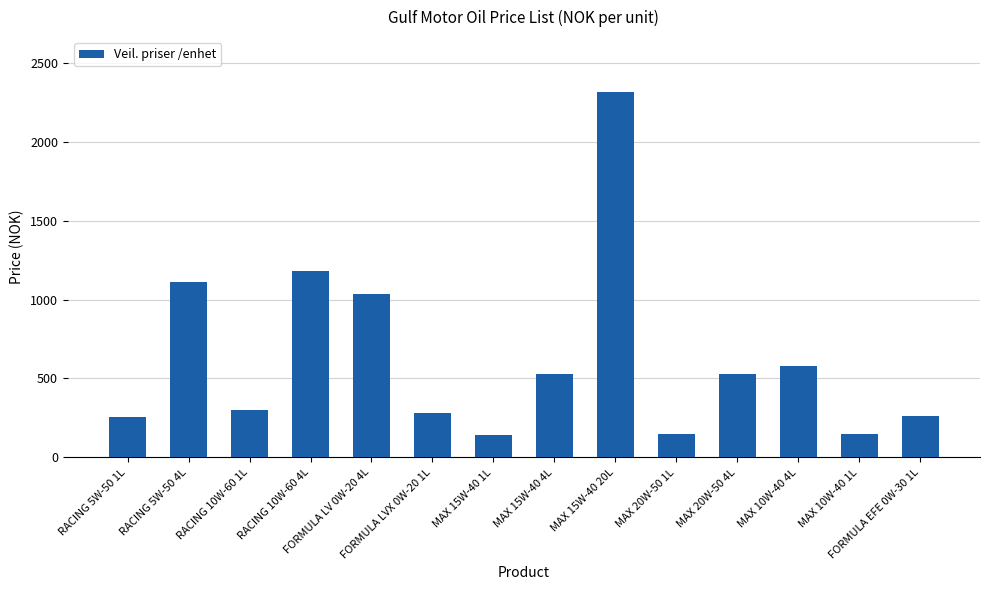

Is it true that the value at RACING 5W-50 4L is 1110?

True